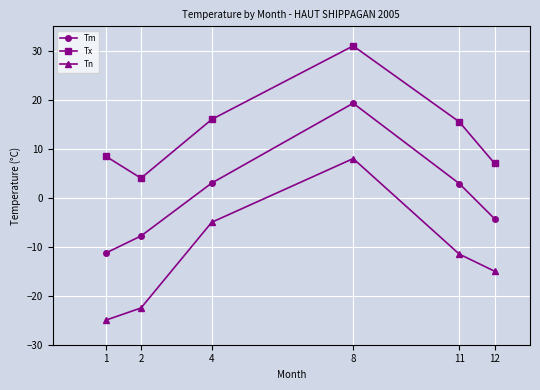

The value of Tn at 11 is -16.2. True or false?

False